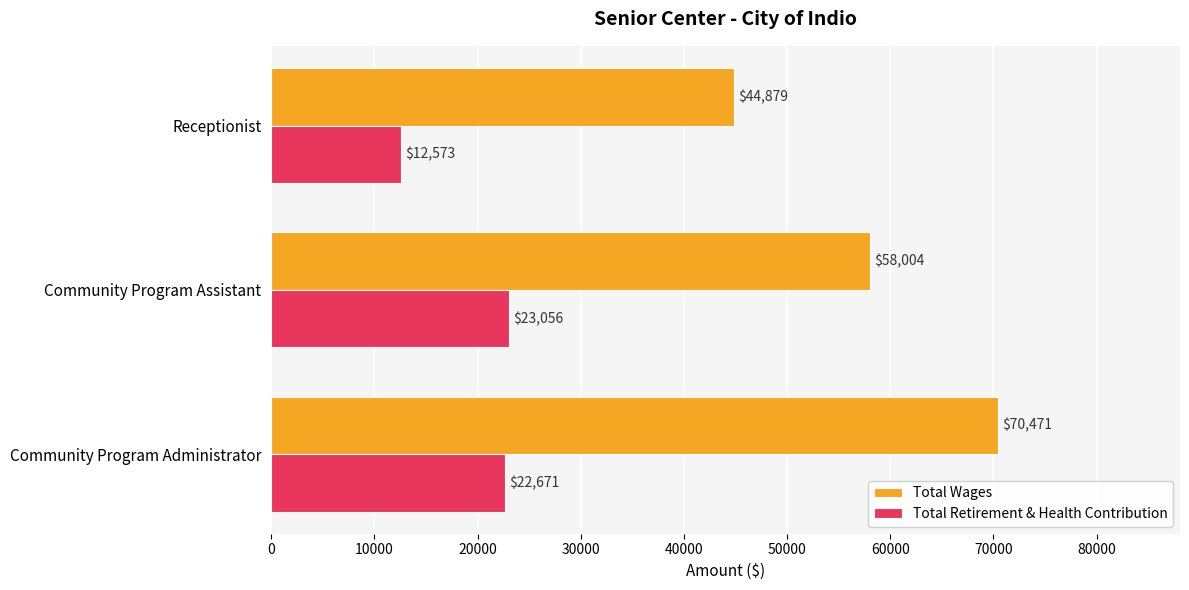

Rank the categories by Total Retirement & Health Contribution value from highest to lowest.

Community Program Assistant, Community Program Administrator, Receptionist